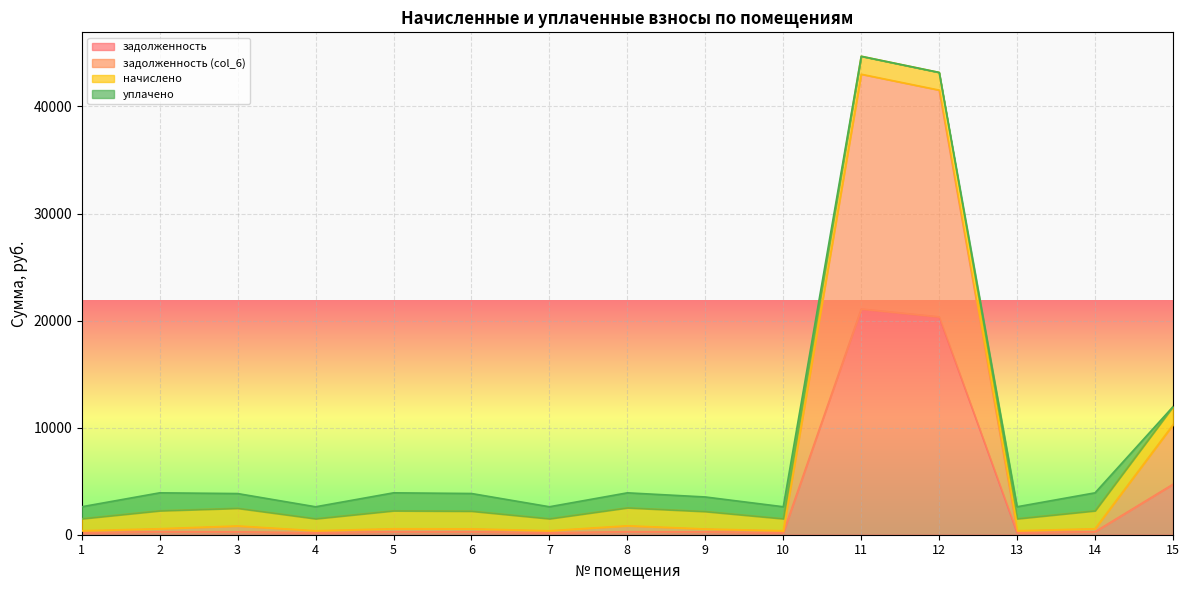

List the labels in order of задолженность value, largest first.

11, 12, 15, 2, 5, 14, 8, 6, 3, 9, 1, 4, 7, 10, 13